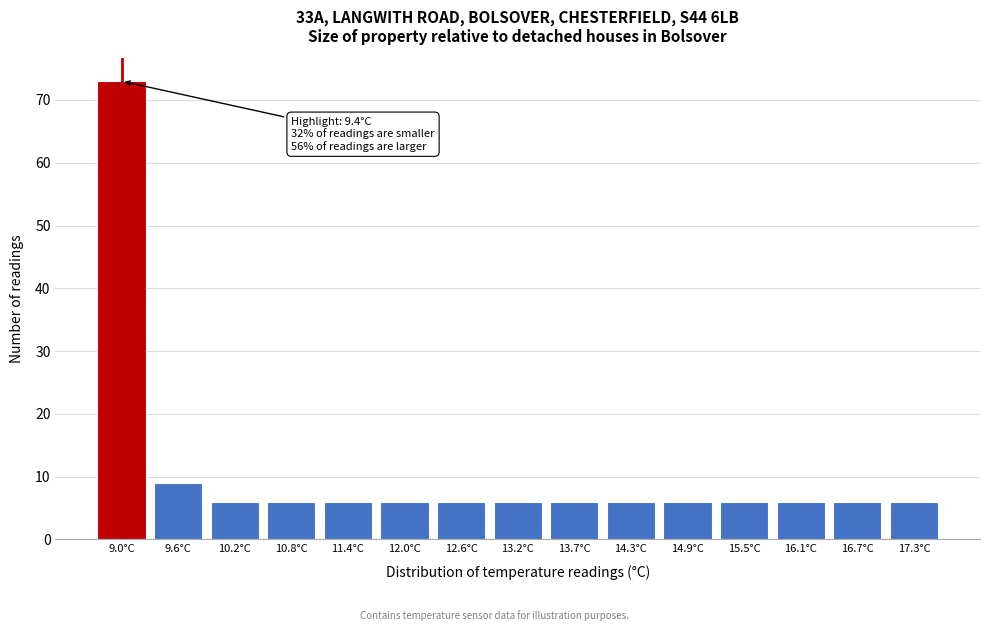

Reading left to right, list all the values displayed in this chart.

73	9	6	6	6	6	6	6	6	6	6	6	6	6	6